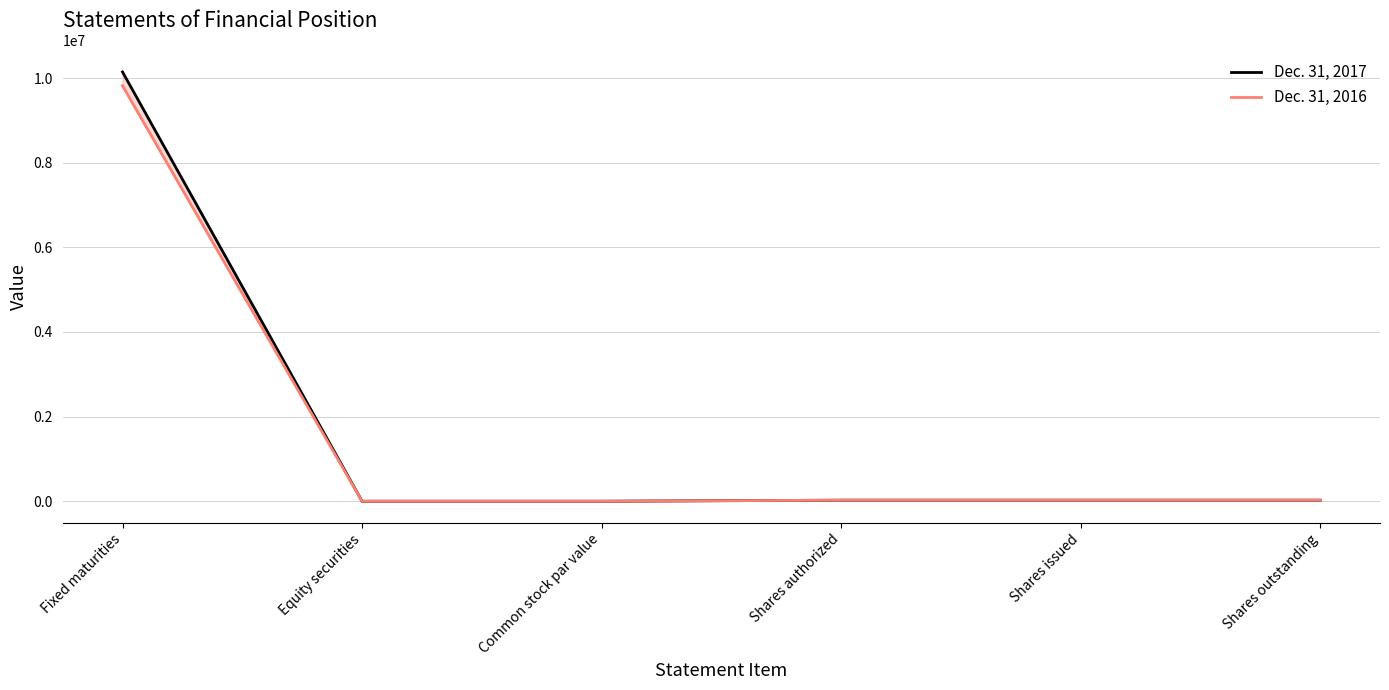

How many data points in Dec. 31, 2017 are less than 25000?

2